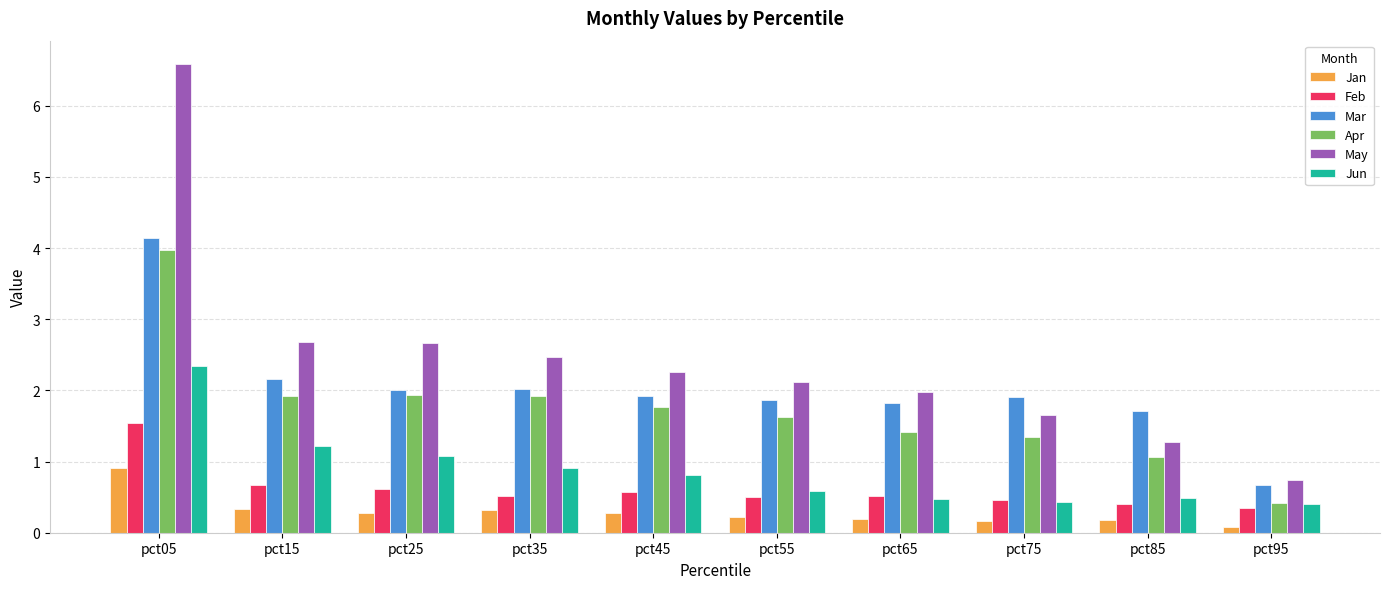

What is the total value across all series at pct25?

8.6